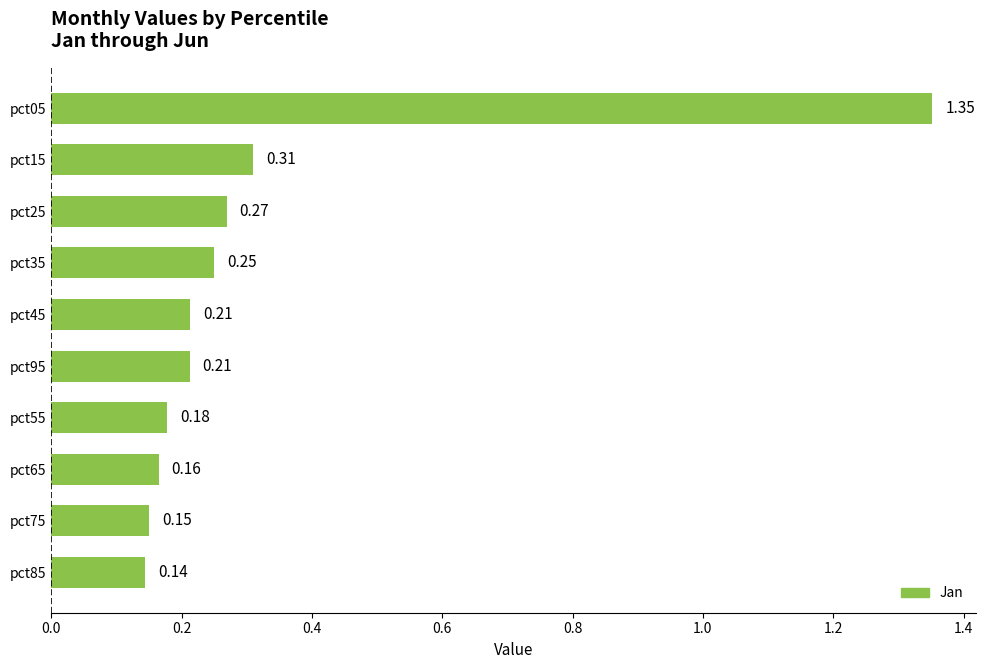

What is the sum of all values?

3.2